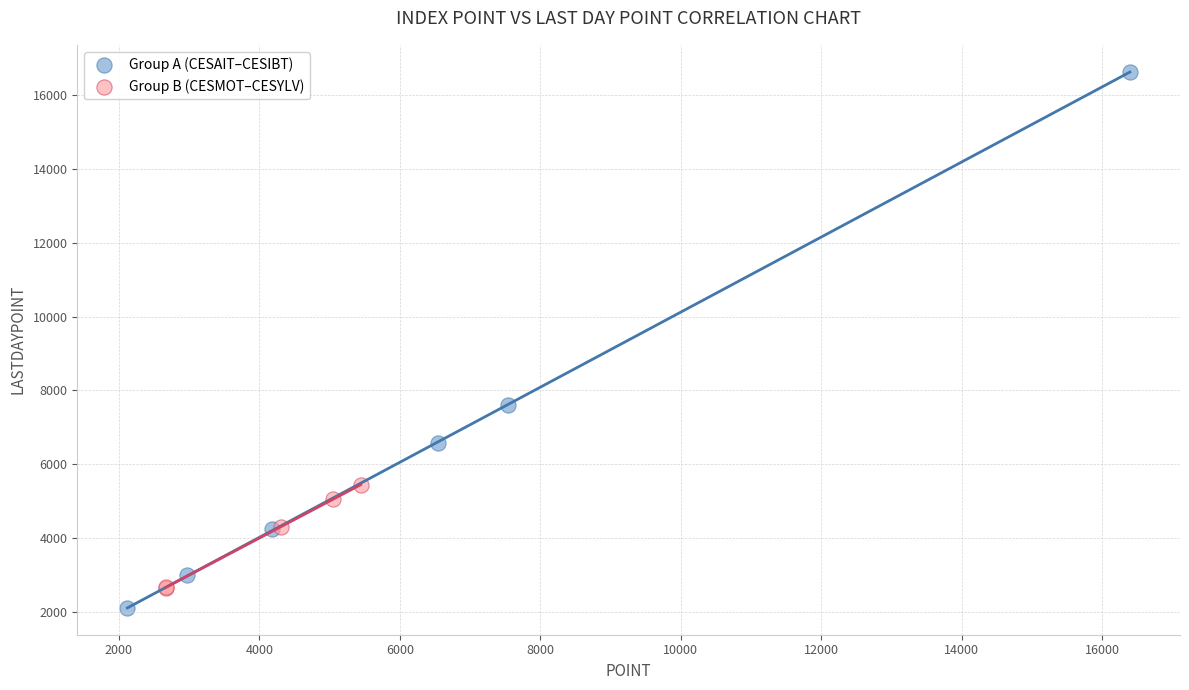

Which series has the largest Y range (max minus min)?

Group A (CESAIT–CESIBT)